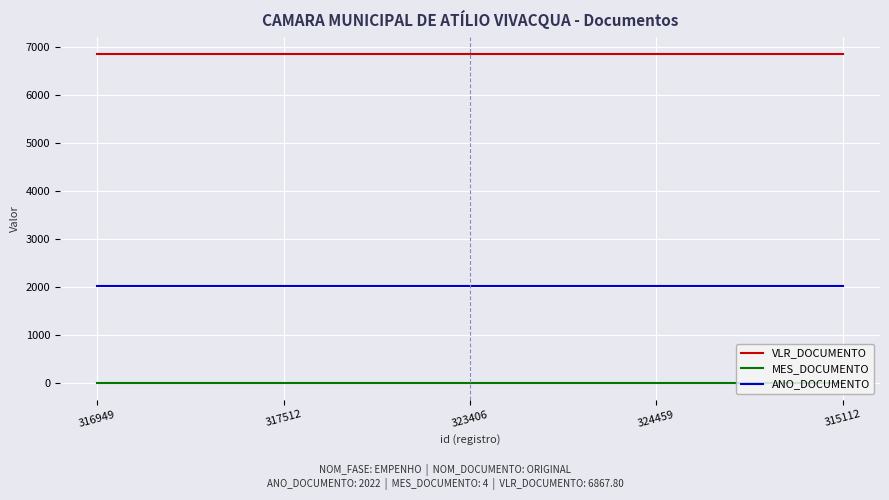

What is the sum of all VLR_DOCUMENTO values?

34339.0